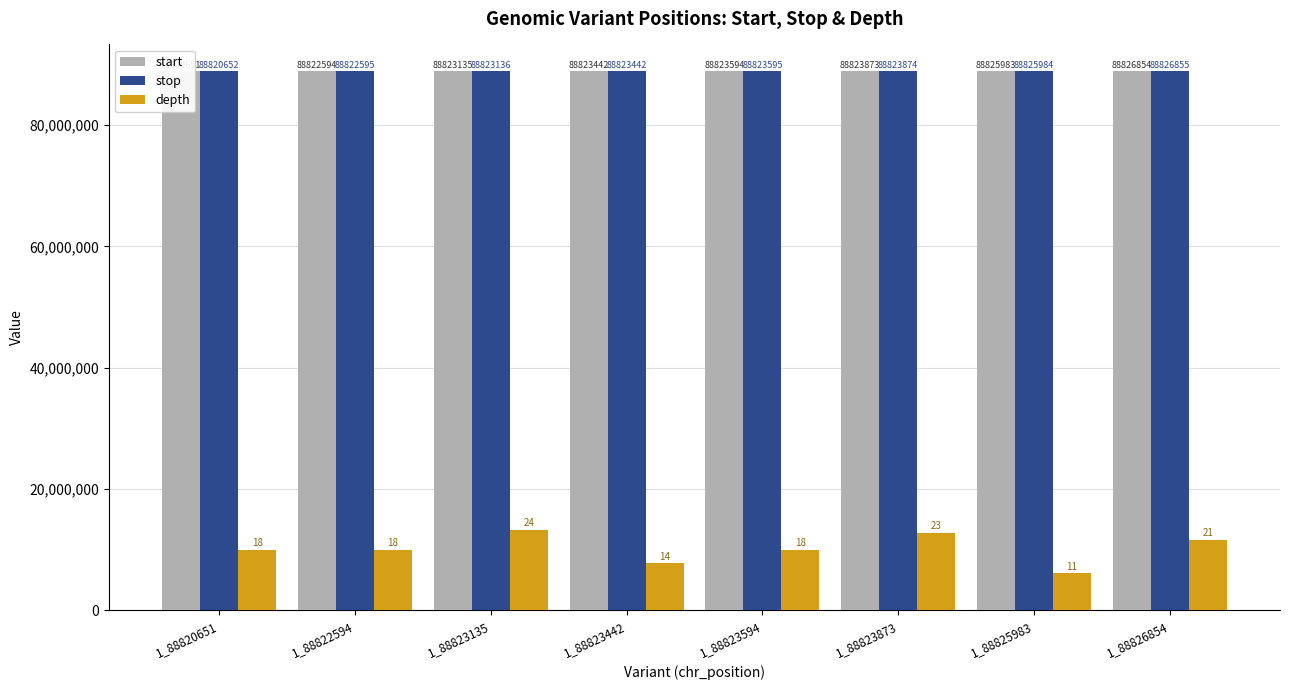

At which label does stop first exceed 88823595?

1_88823873